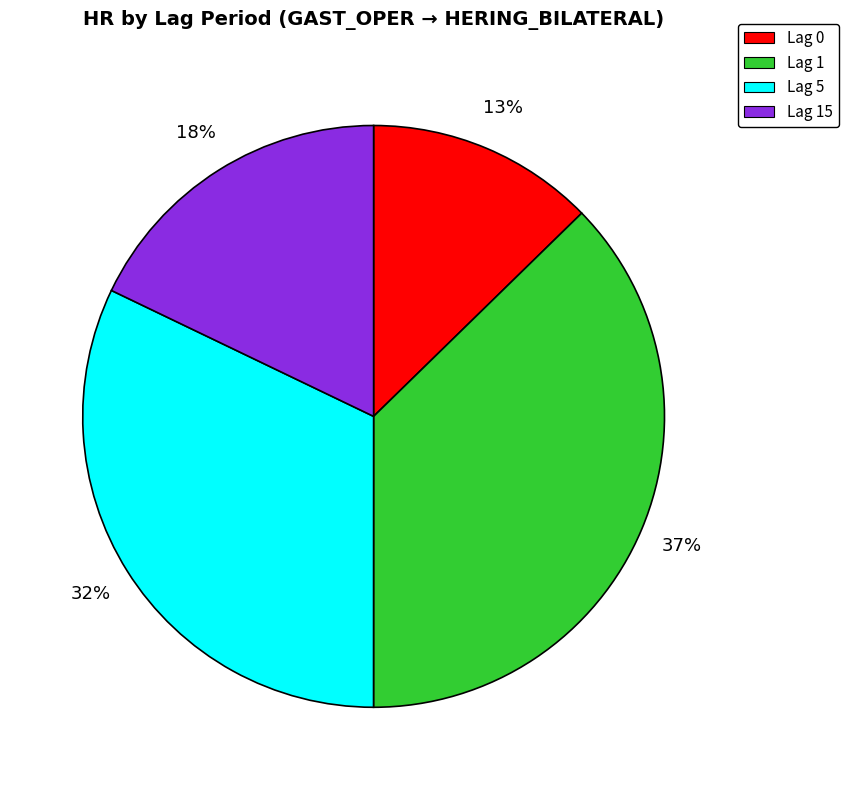

Rank the categories by value from highest to lowest.

Lag 1, Lag 5, Lag 15, Lag 0